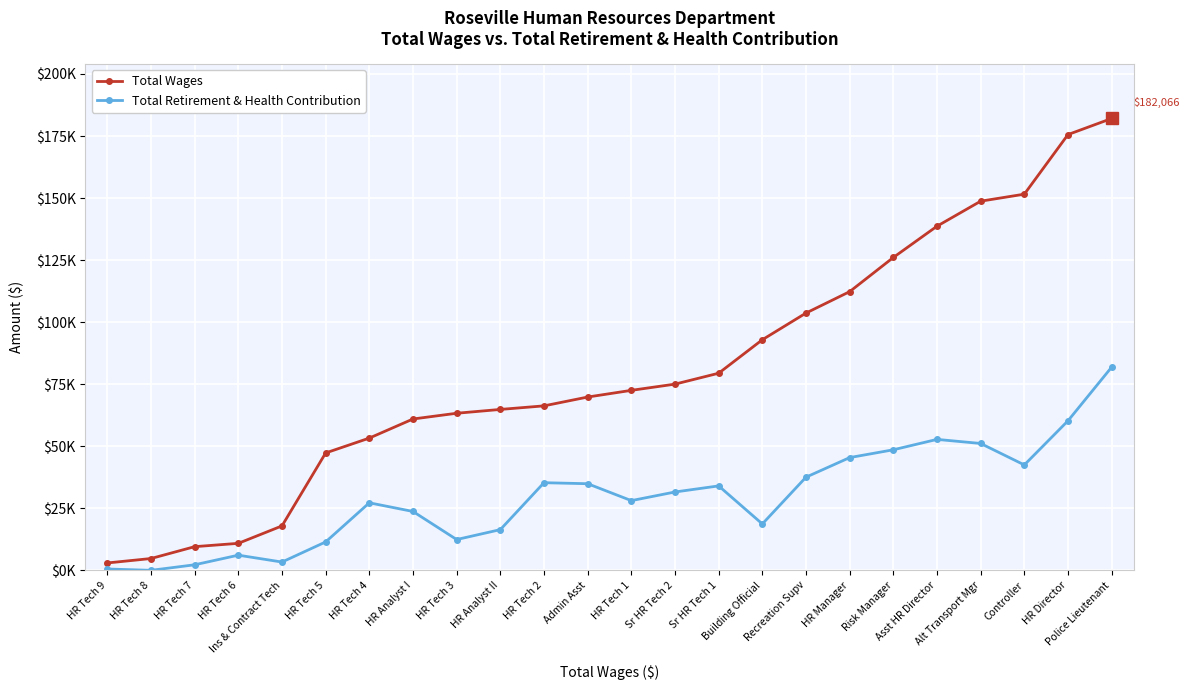

True or false: Total Retirement & Health Contribution and Total Wages cross at least once.

False